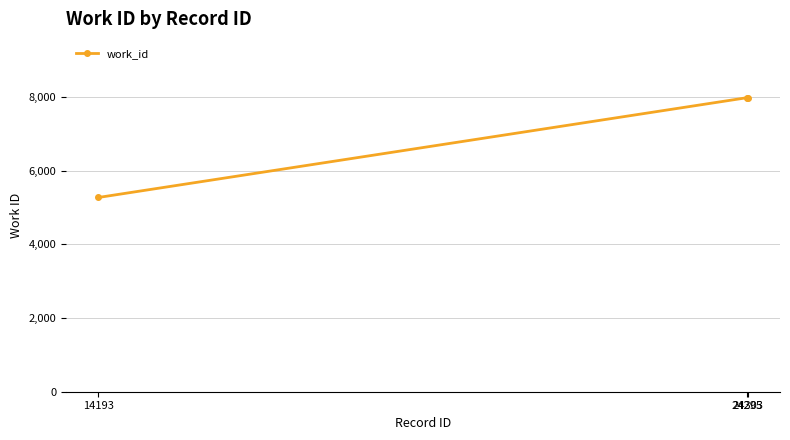

What is the value of the 2nd point from the left?

7984